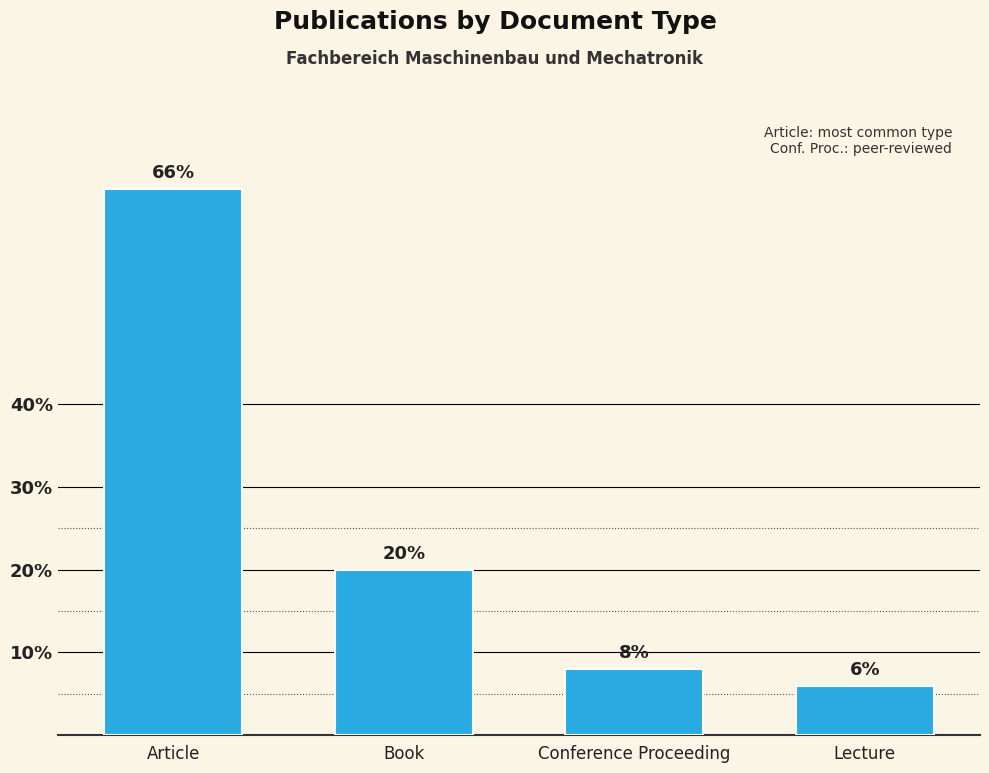

List the labels in order of value, largest first.

Article, Book, Conference Proceeding, Lecture